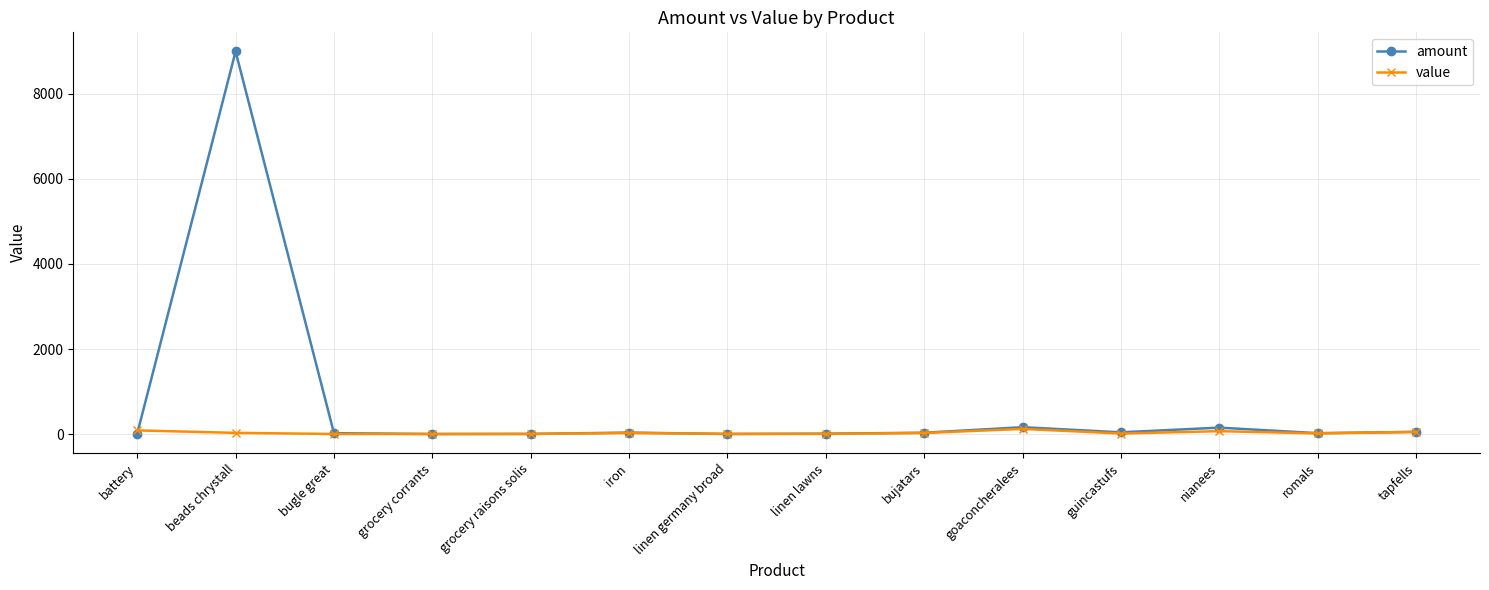

Rank the series by their maximum value, from lowest to highest.

value, amount